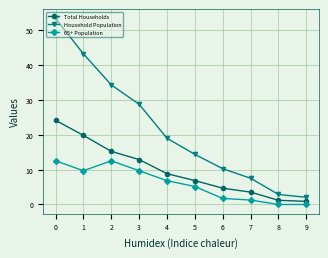

Is it true that Household Population equals 6.1 at 5?

False